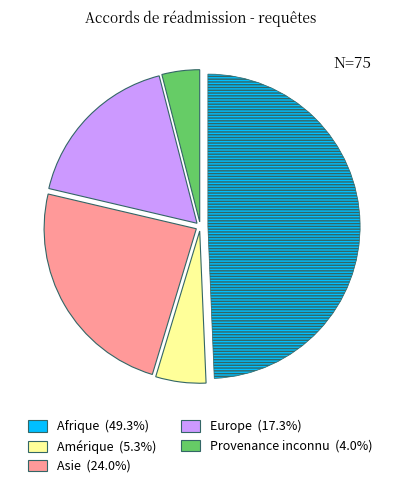

Count the number of slices in the pie.

5